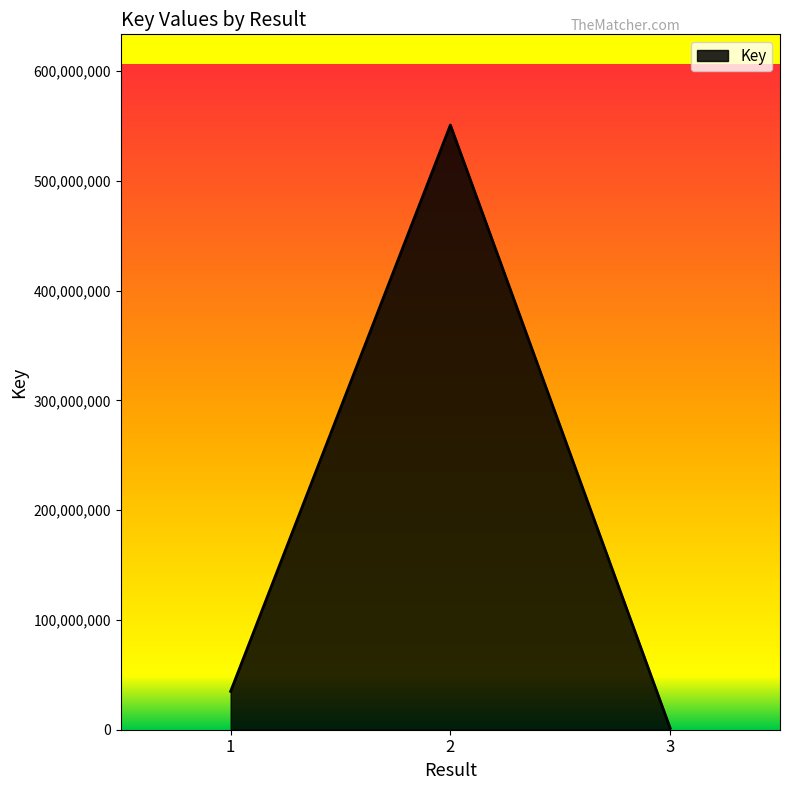

How many lines are shown in the chart?

1